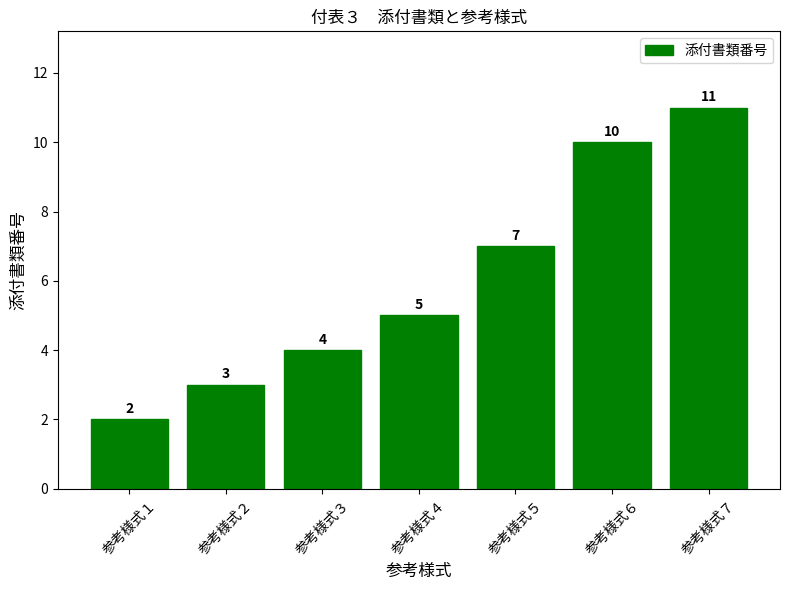

What is the difference between the maximum and second lowest values?

8